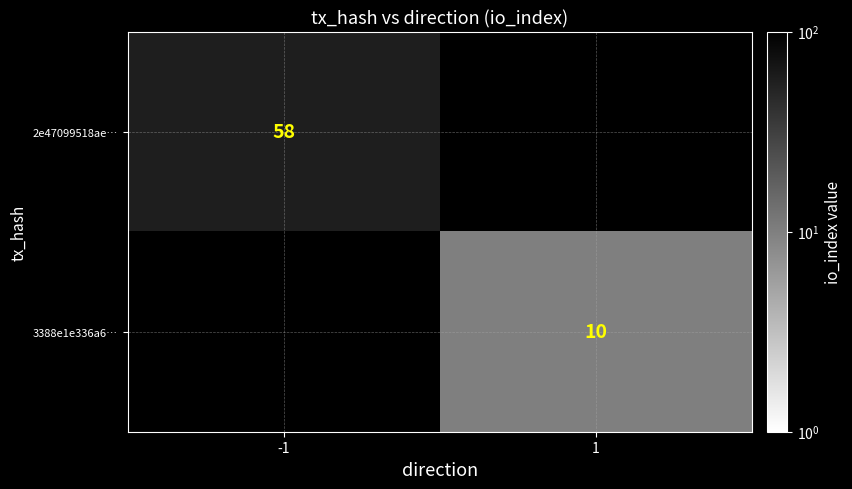

True or false: 3388e1e336a6… has a value of 15 at 1.

False